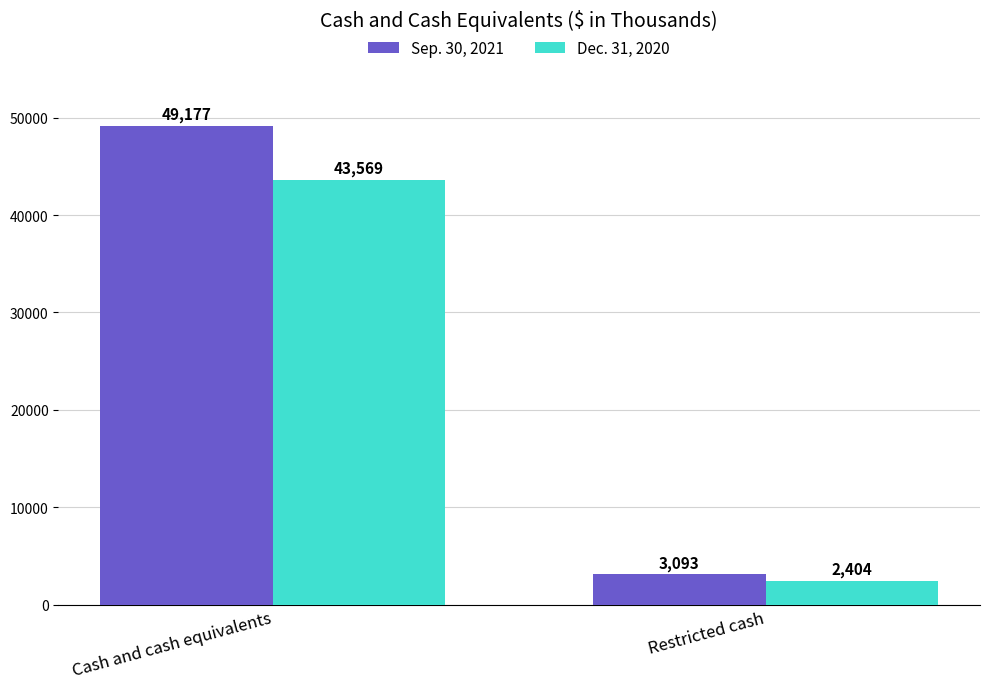

What is the label of the 1st bar from the left?

Cash and cash equivalents